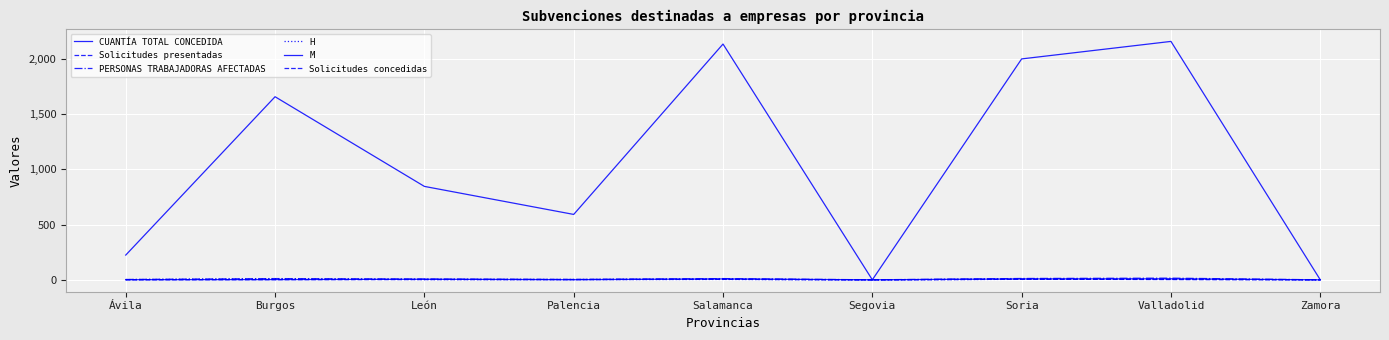

List the labels in order of CUANTÍA TOTAL CONCEDIDA value, smallest first.

Segovia, Zamora, Ávila, Palencia, León, Burgos, Soria, Salamanca, Valladolid